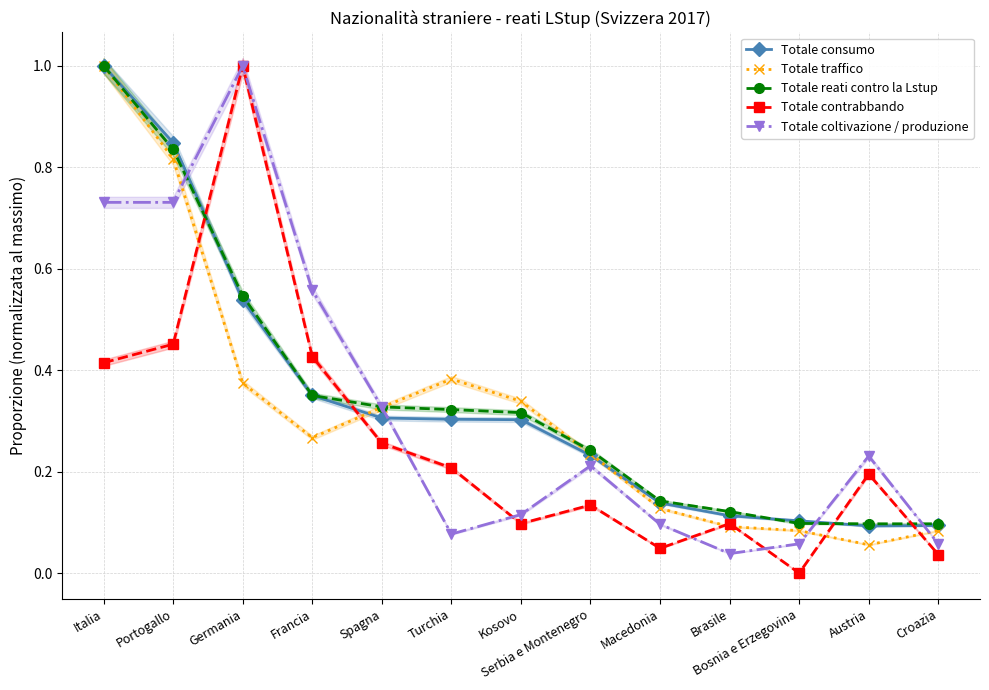

Which category has the lowest value across all series?

Bosnia e Erzegovina